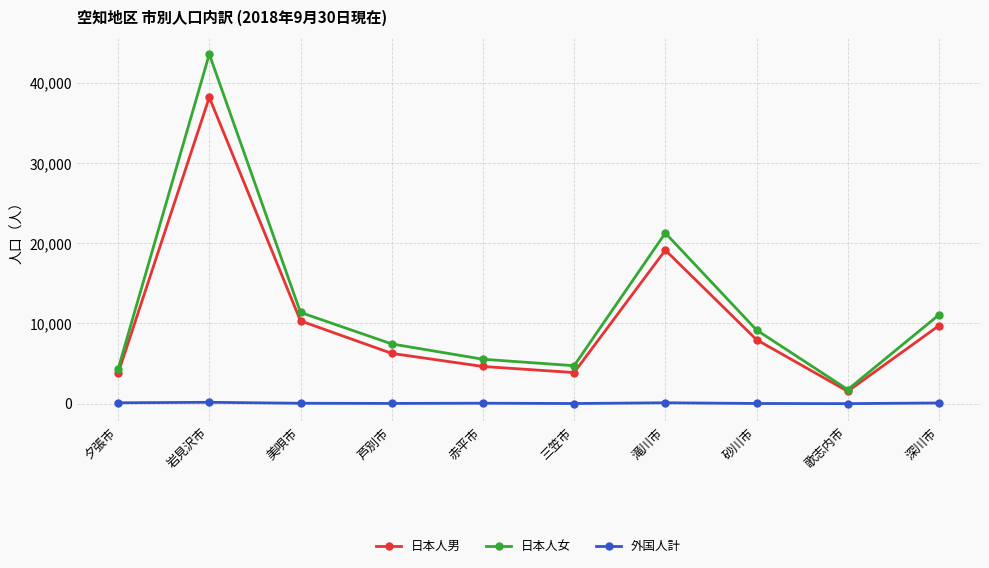

What are all the series names shown in the legend?

日本人男, 日本人女, 外国人計